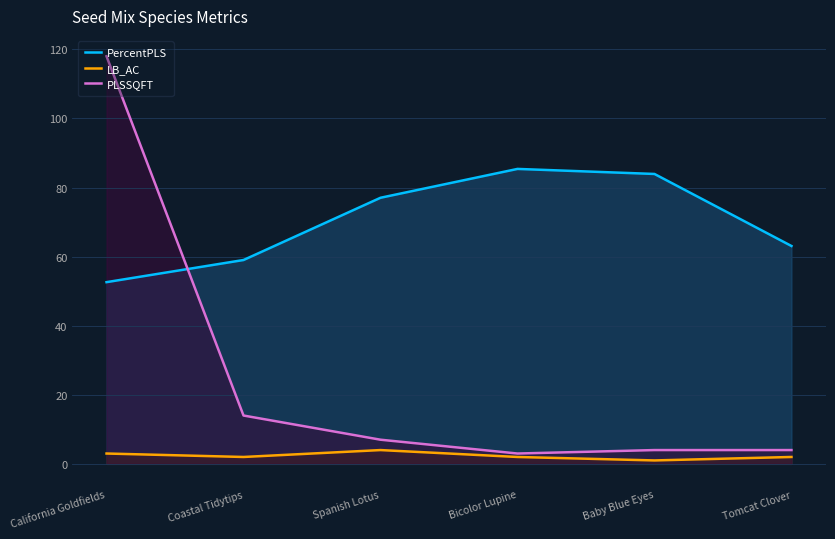

True or false: PLSSQFT and LB_AC intersect in this chart.

False